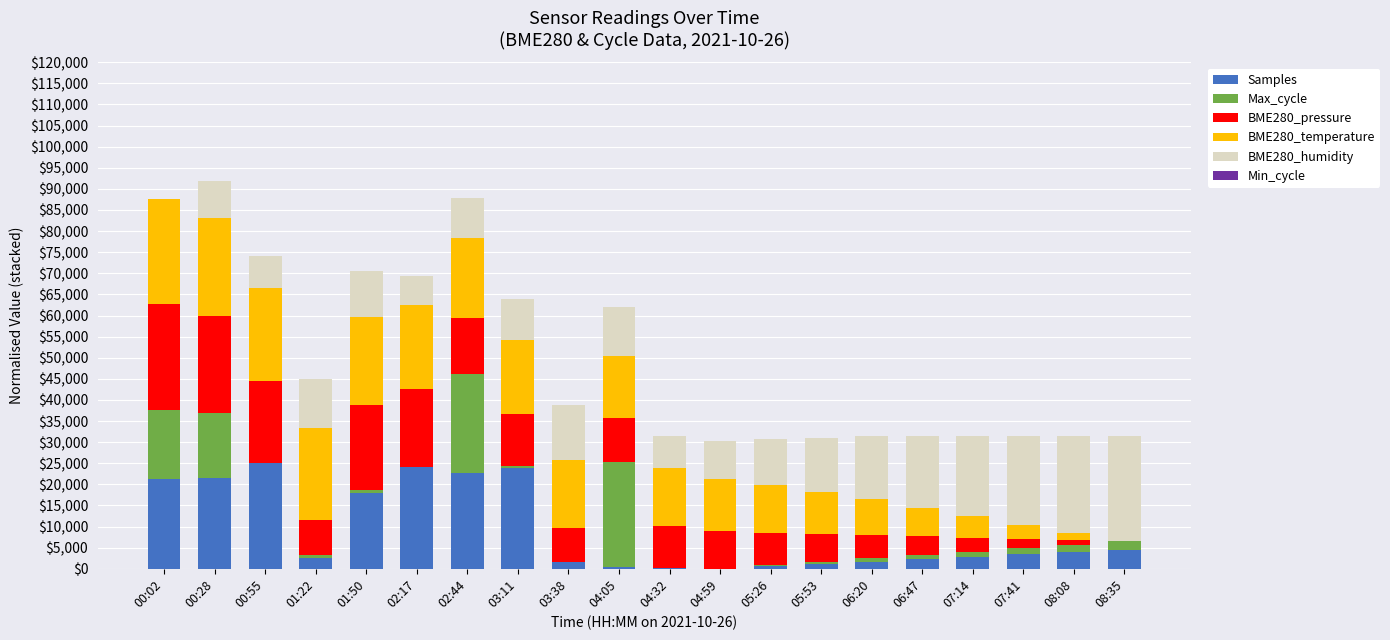

List the series in order of their peak value, highest first.

Samples, BME280_pressure, BME280_temperature, BME280_humidity, Max_cycle, Min_cycle